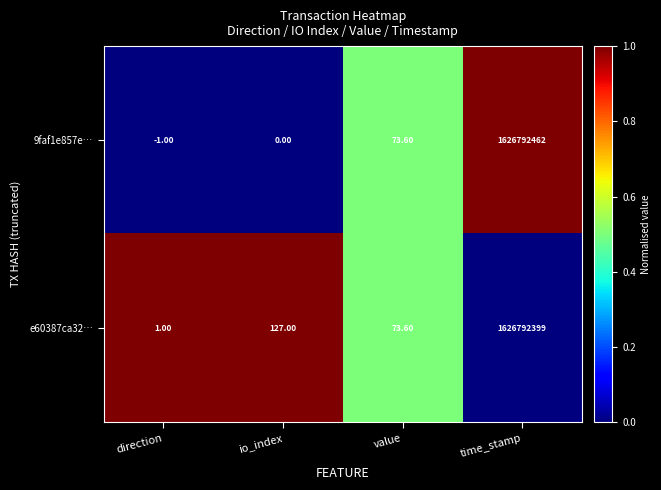

Rank the series by their maximum value, from lowest to highest.

e60387ca32…, 9faf1e857e…